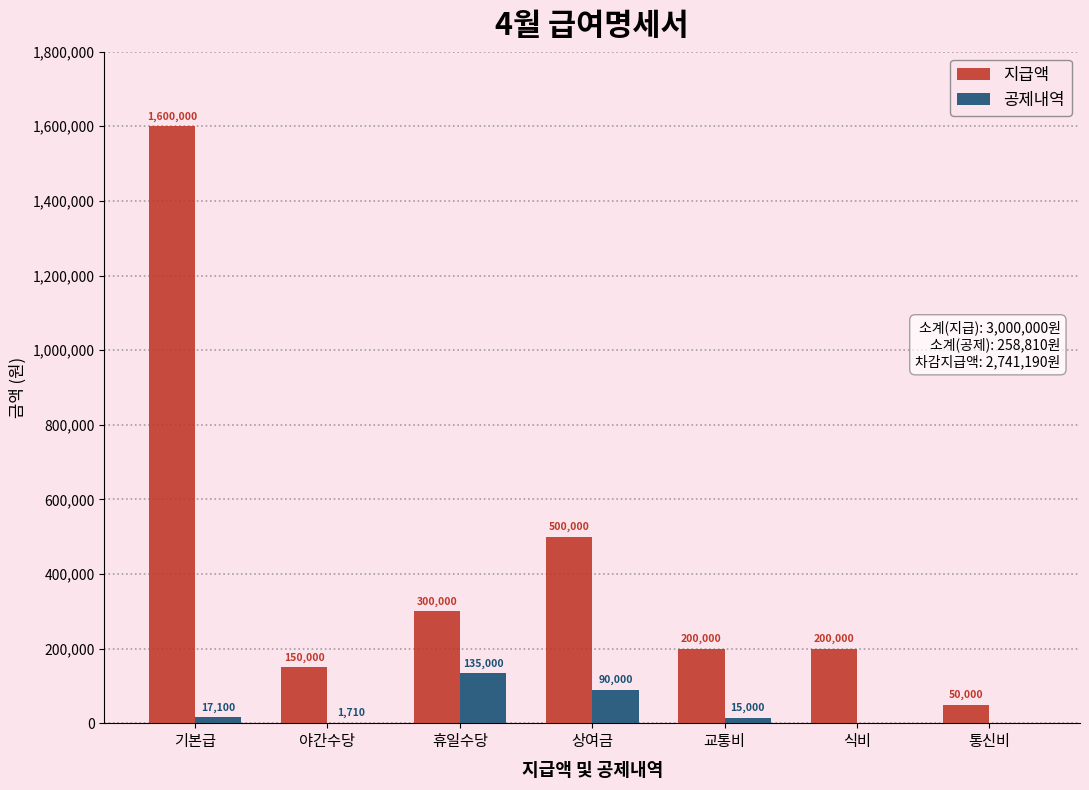

At which label does 지급액 reach its peak?

기본급